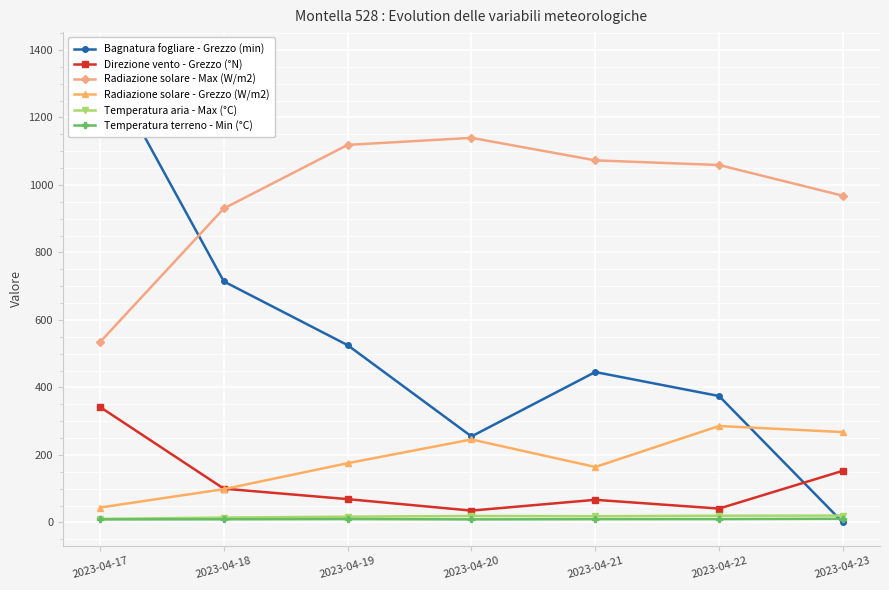

What is the difference between the maximum and minimum values in the Temperatura aria - Max (°C) series?

9.8